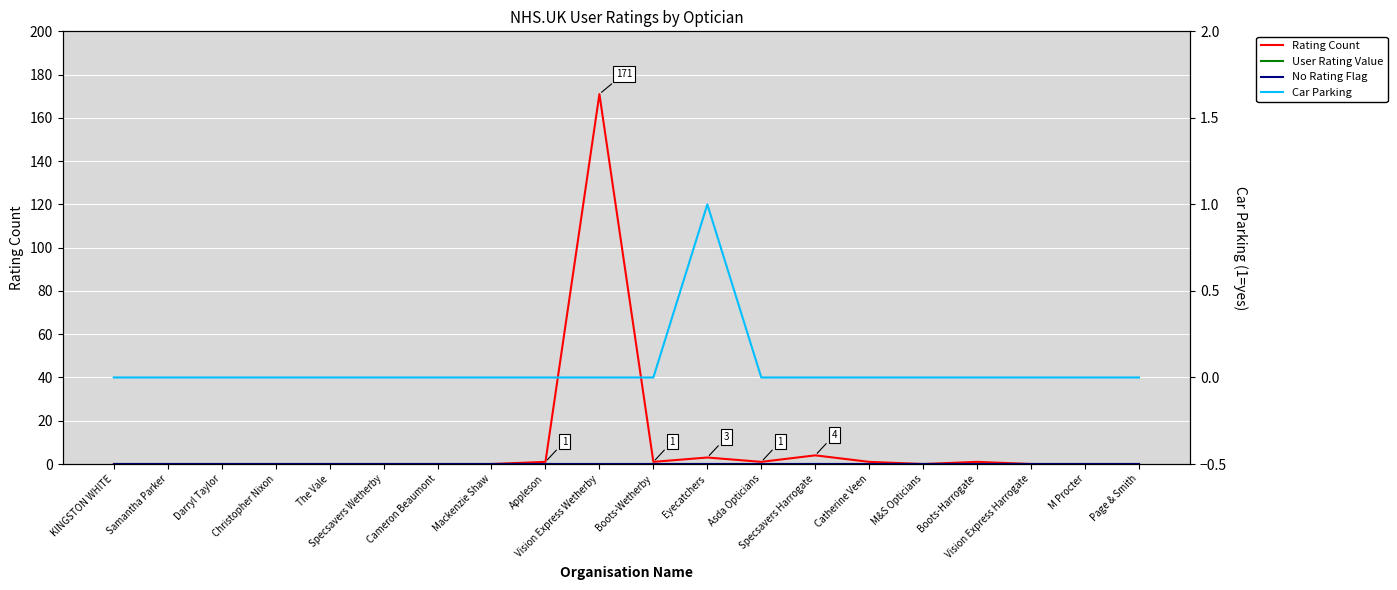

What is the label of the 14th point from the left?

Specsavers Harrogate